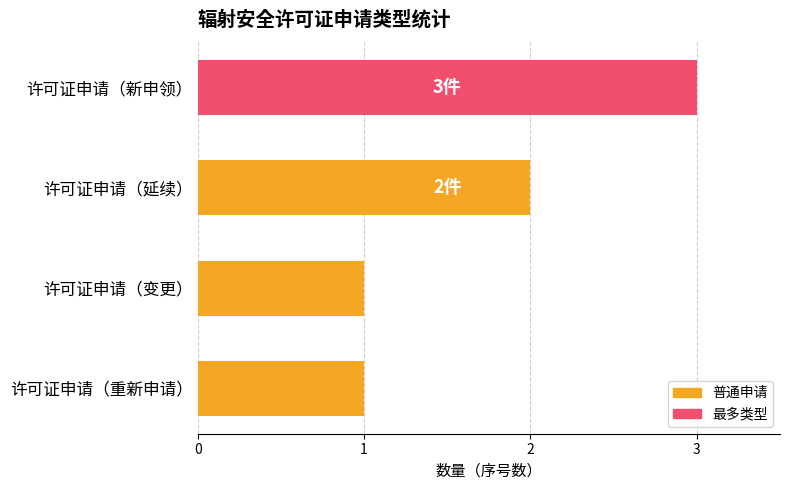

Reading bottom to top, what are all the values shown in this chart?

1	1	2	3